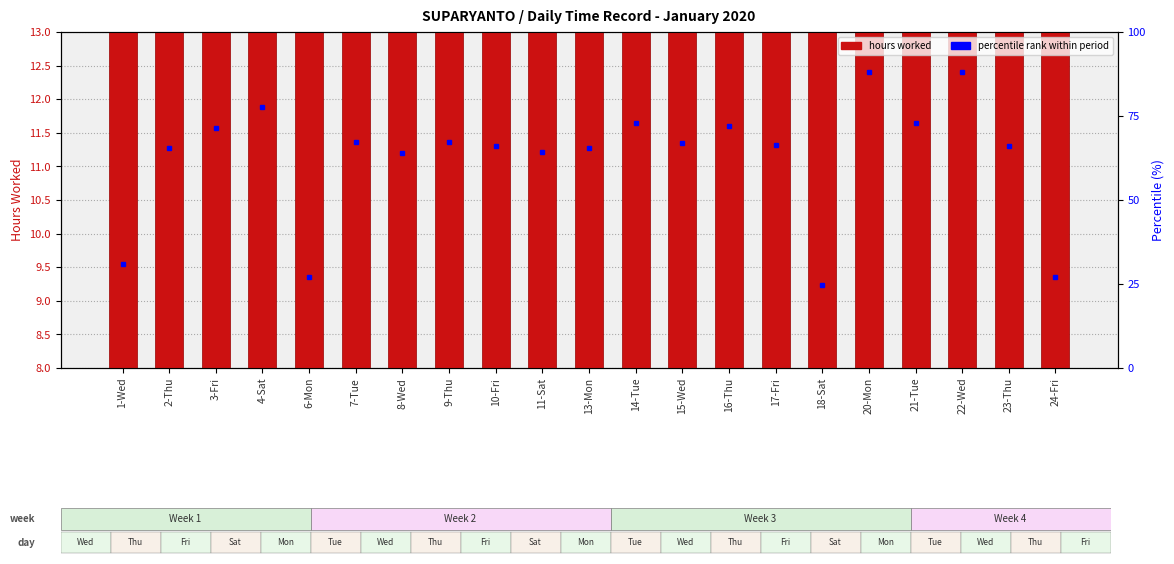

Where does the data first go above 11?

2-Thu